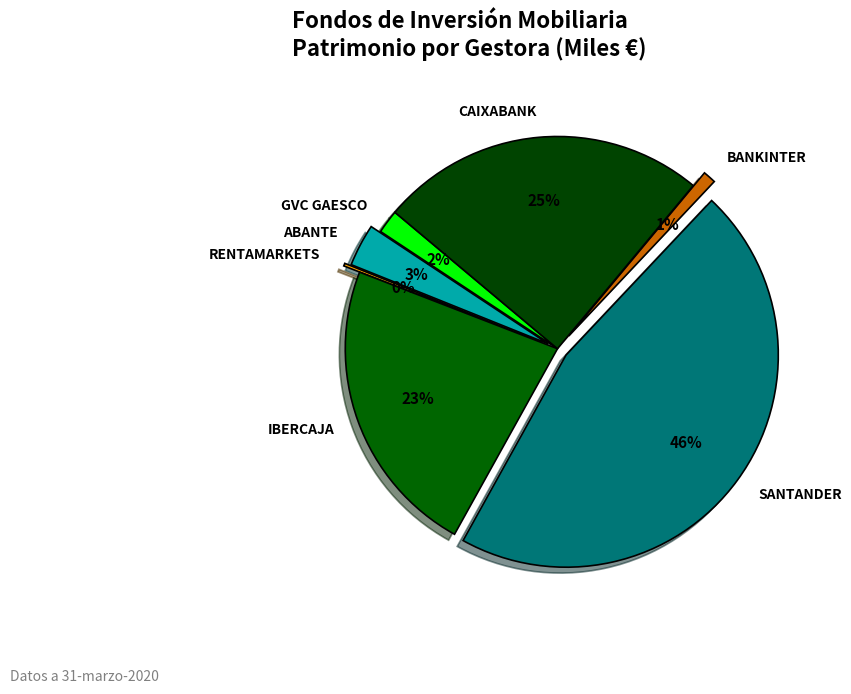

To the nearest percent, what is the difference between the SANTANDER and CAIXABANK slice percentages?

21%